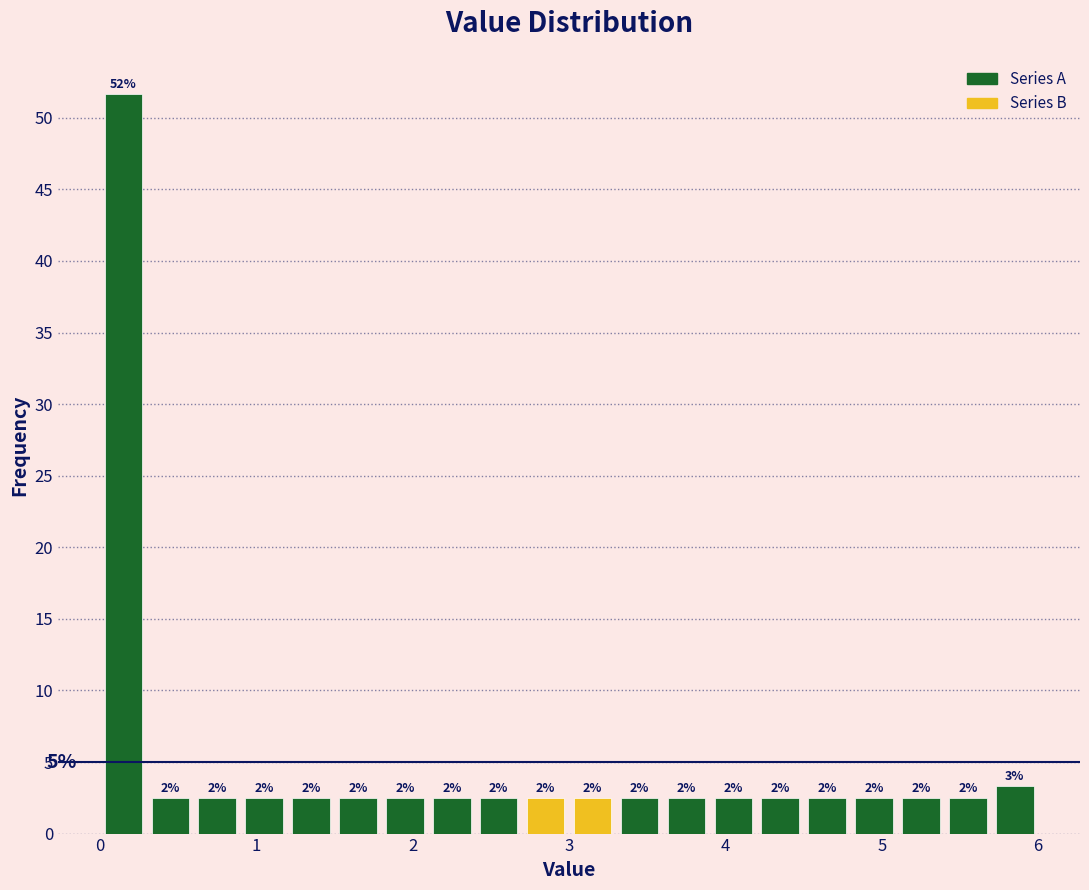

Around what value on the x-axis is the tallest bar? Give the approximate position of its centre, as read against the axis.

0.2